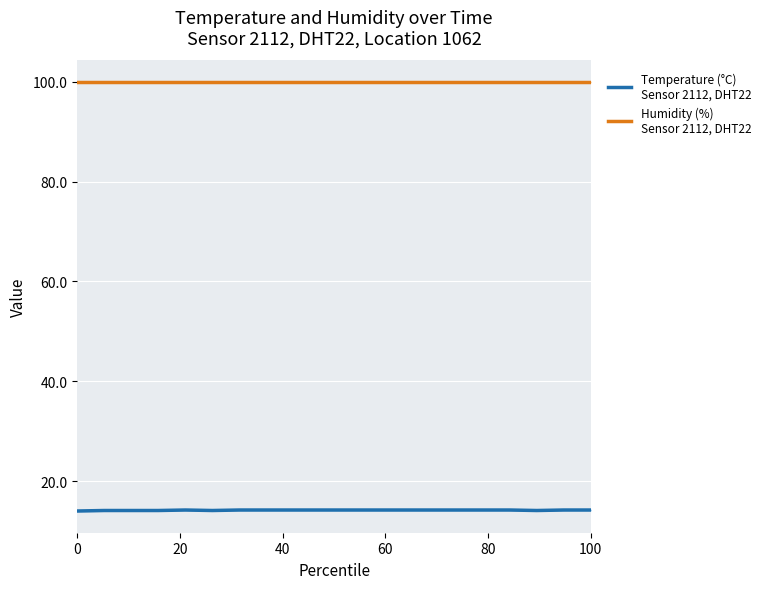

What is the value of the Temperature (°C)
Sensor 2112, DHT22 point at the 20th from the left?

14.2